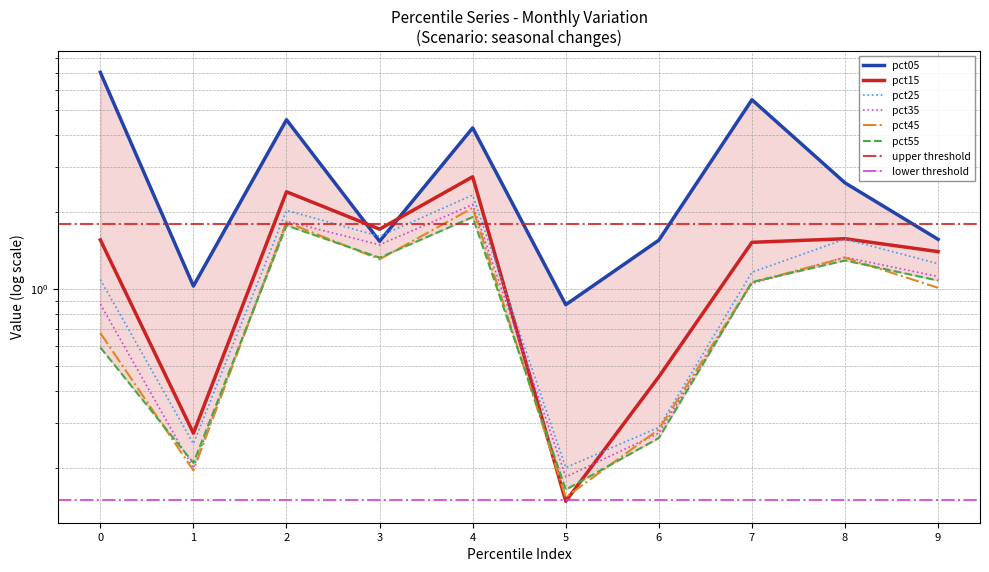

Reading right to left, list all the values displayed in this chart.

pct05: 1.6	2.6	5.5	1.6	0.9	4.3	1.5	4.6	1.0	7.0
pct15: 1.4	1.6	1.5	0.5	0.1	2.7	1.7	2.4	0.3	1.6
pct25: 1.3	1.6	1.2	0.3	0.2	2.3	1.6	2.0	0.2	1.1
pct35: 1.1	1.3	1.1	0.3	0.2	2.1	1.5	1.8	0.2	0.9
pct45: 1.0	1.3	1.1	0.3	0.2	2.1	1.3	1.8	0.2	0.7
pct55: 1.1	1.3	1.1	0.3	0.2	1.9	1.3	1.8	0.2	0.6